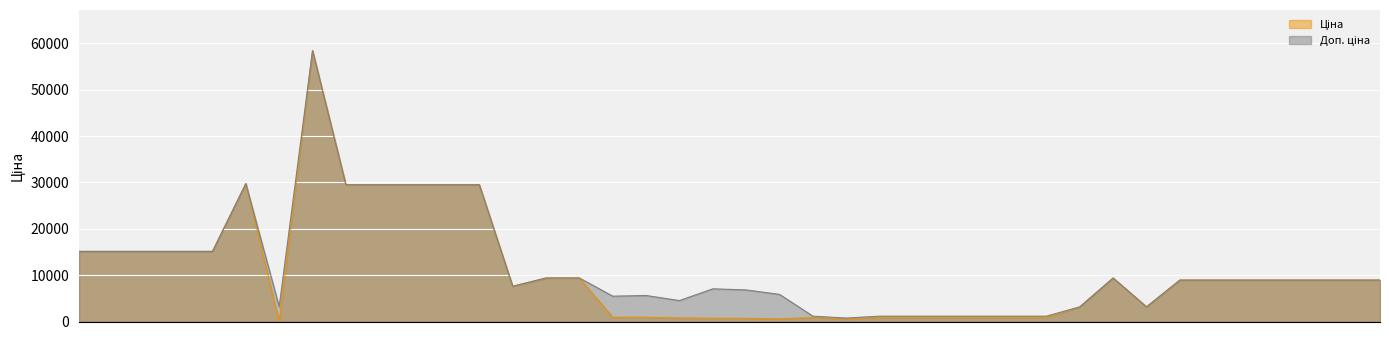

True or false: Ціна has more than 2 interior local peaks.

True